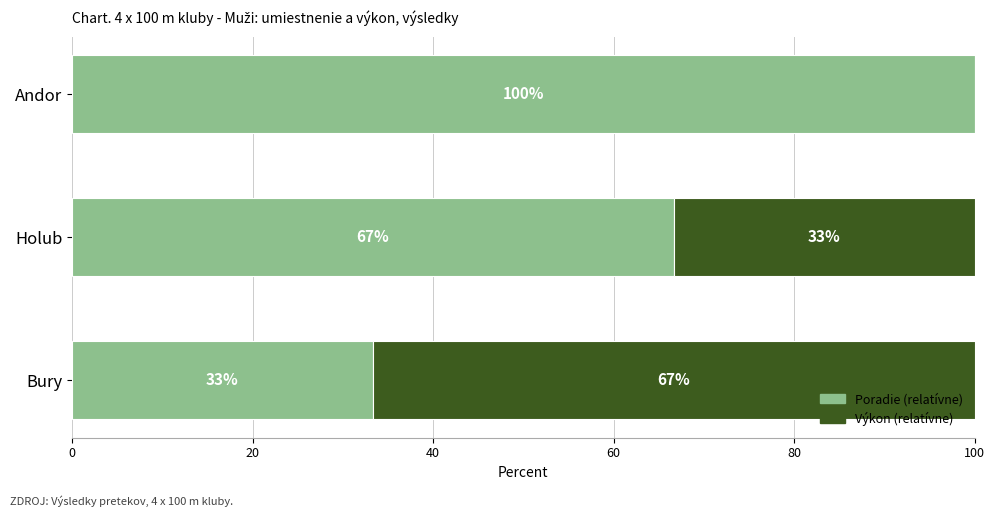

What is the total value across all series at Bury?

100.0